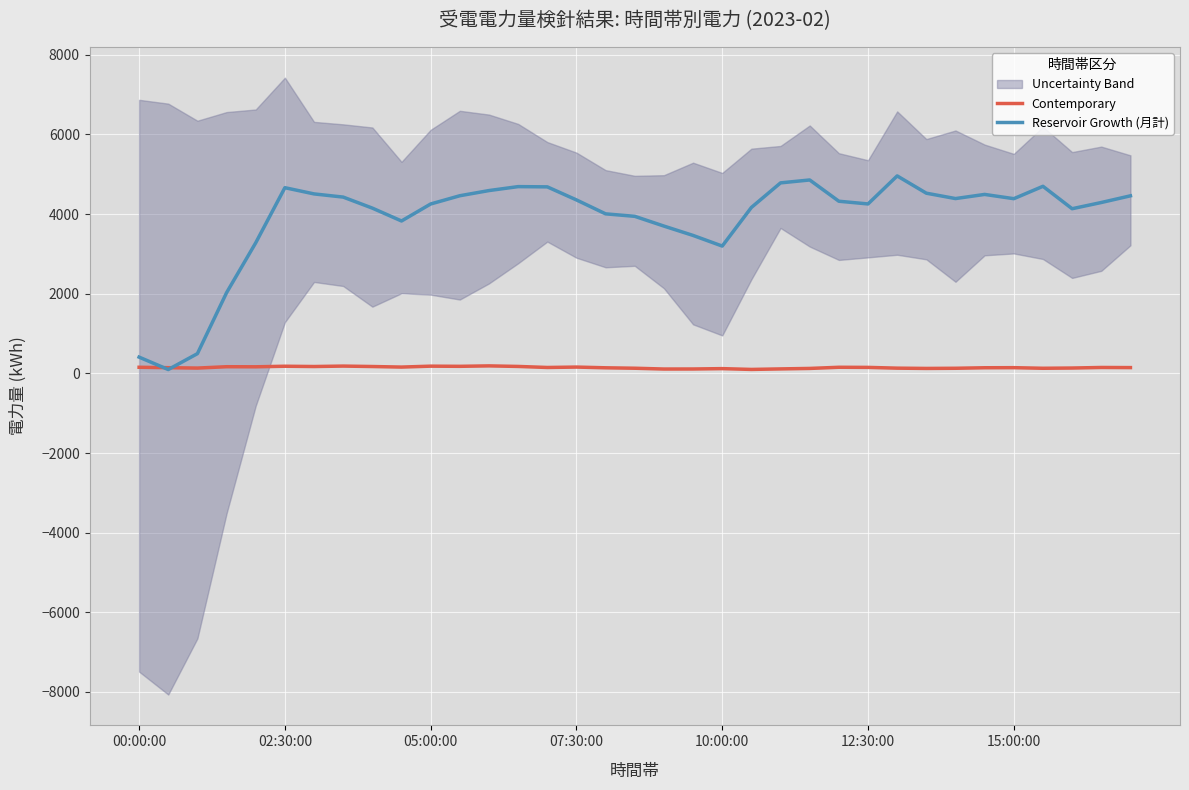

What is the maximum value for Reservoir Growth (月計)?

4960.0